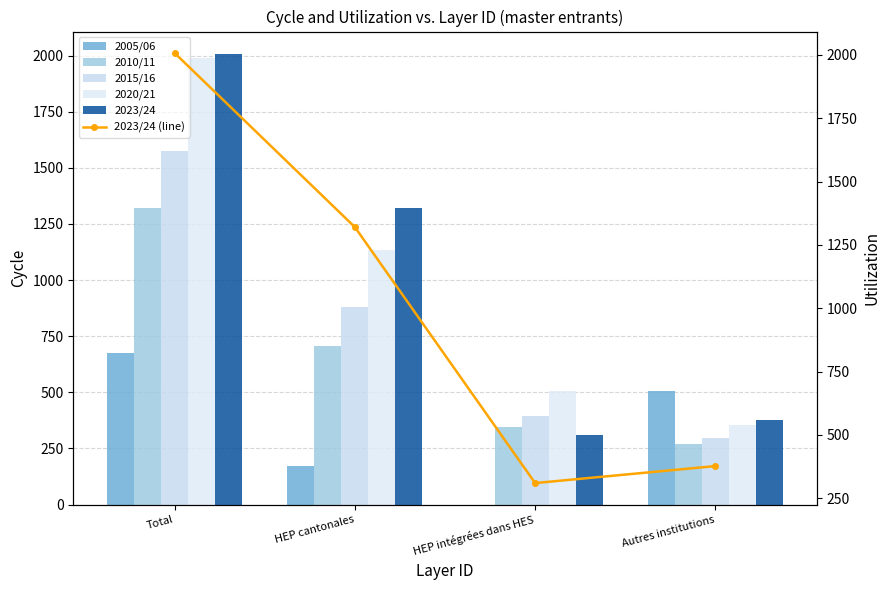

Rank the series at Total from lowest to highest value.

2005/06, 2010/11, 2015/16, 2020/21, 2023/24, 2023/24 (line)